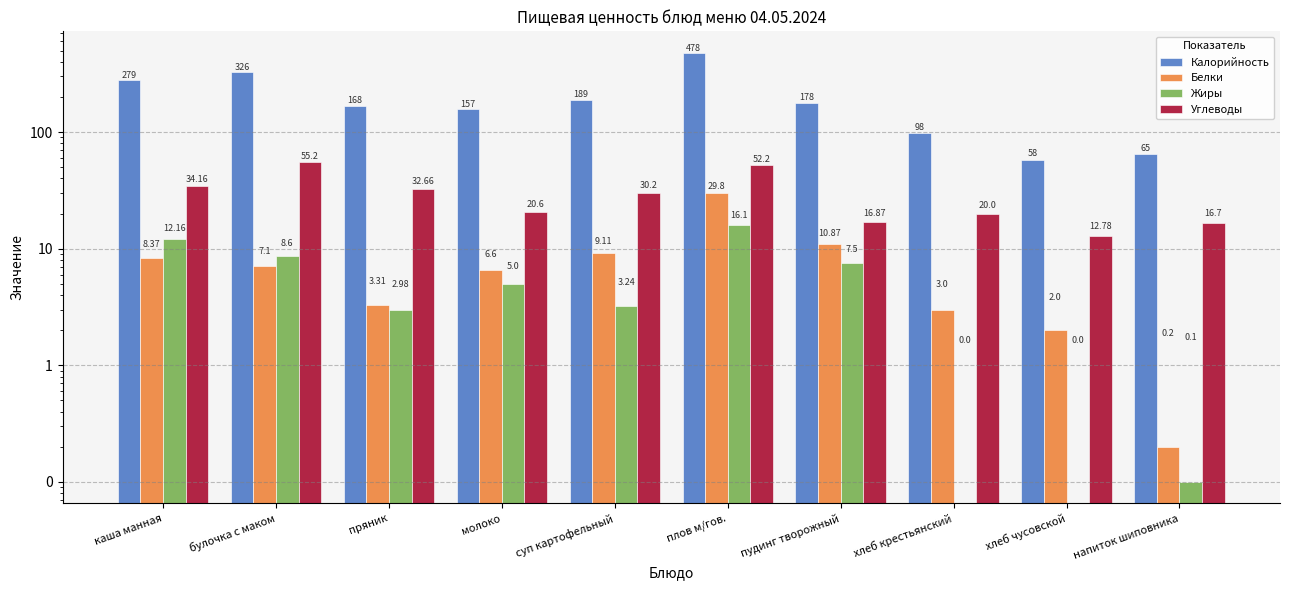

Which series has the largest total across all categories?

Калорийность